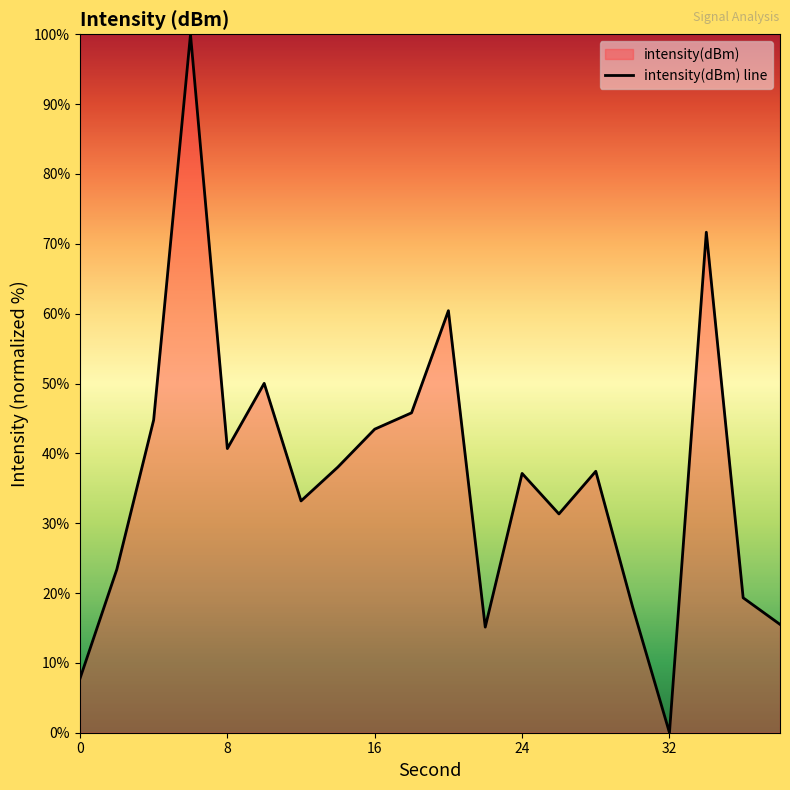

What is the greatest value displayed?

100.0